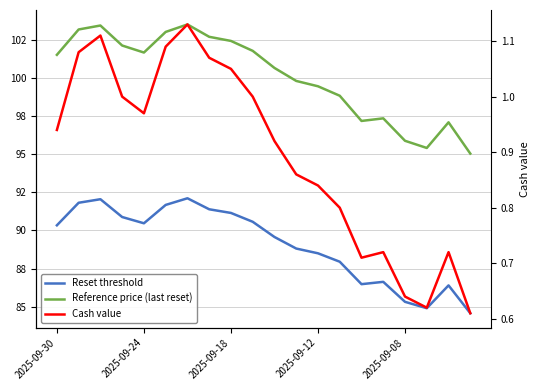

True or false: Reset threshold has a value of 131.7 at 7.

False